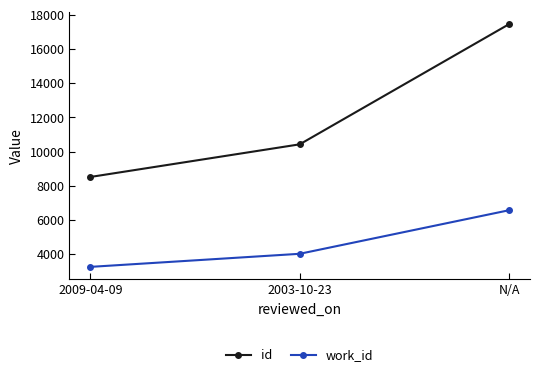

Rank the series by their maximum value, from highest to lowest.

id, work_id